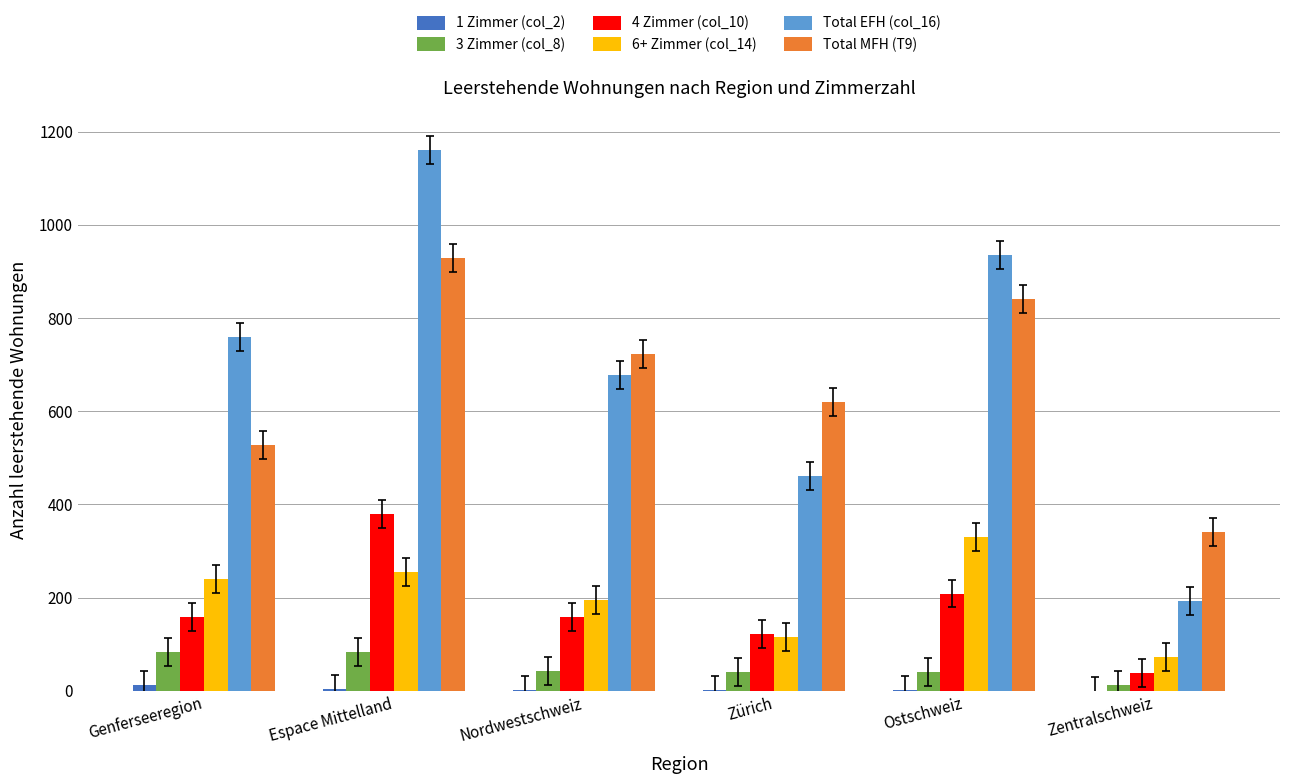

Which category has the highest value across all series?

Espace Mittelland